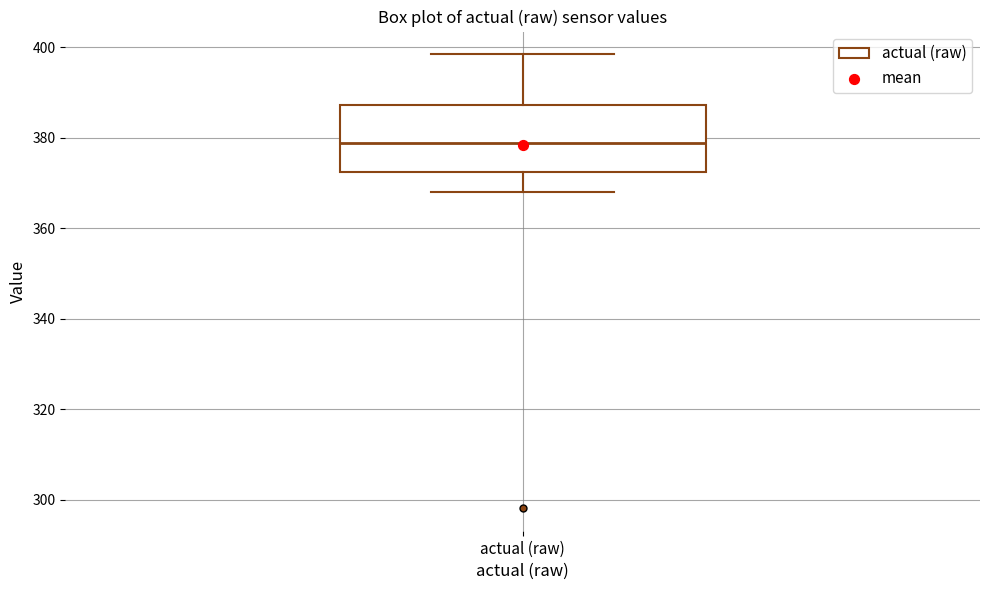

Where is the upper edge of the box for actual (raw) on the y-axis? The values are not printed on the chart, so give them approximately, as read against the axis.

388